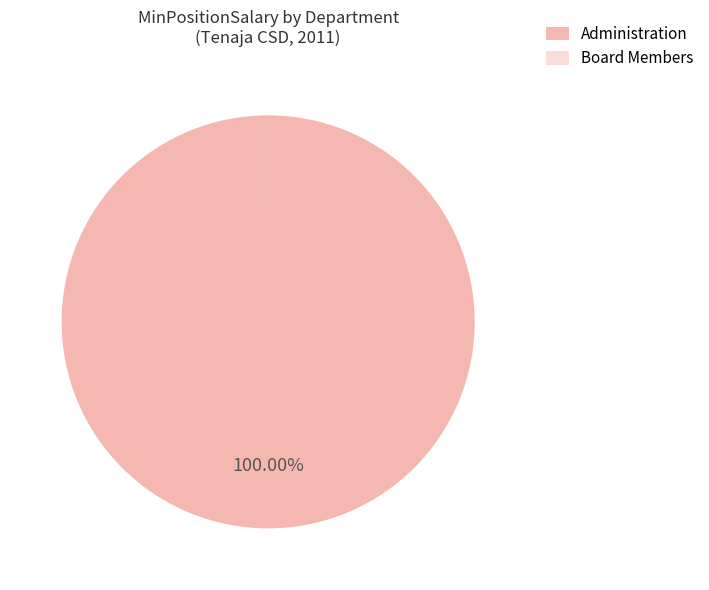

Is there a majority slice in this chart?

Yes